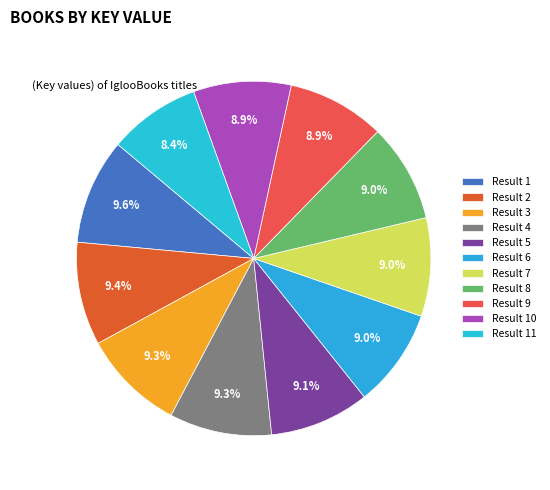

Count the number of slices in the pie.

11